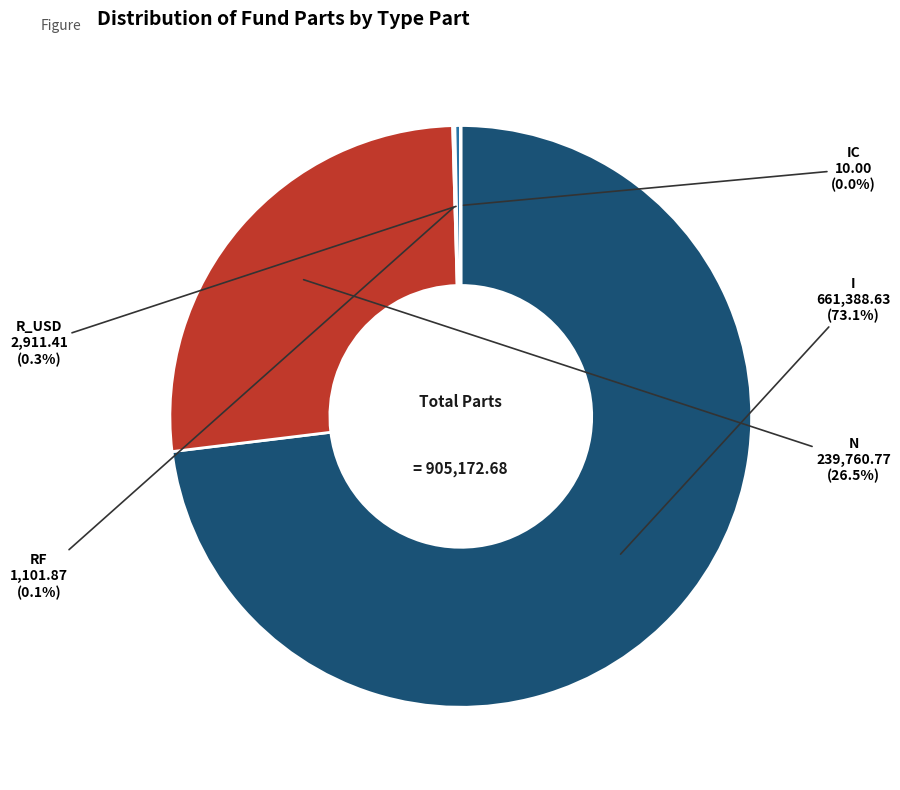

Is there any slice that represents more than half of the pie?

Yes